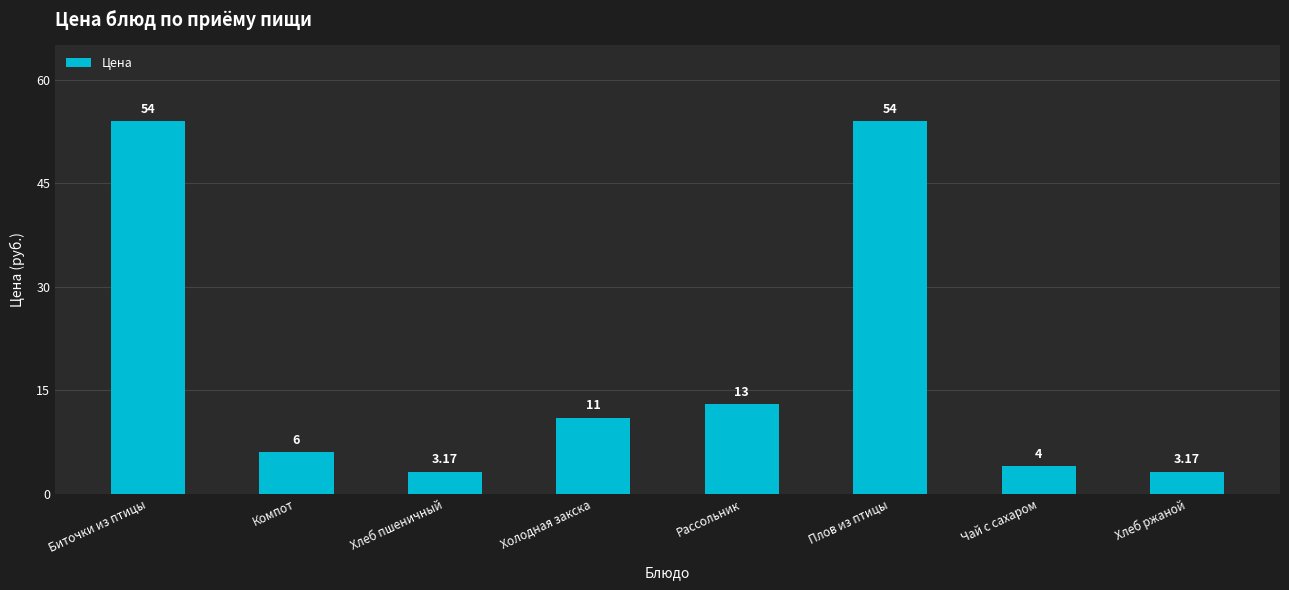

What is the average value?

18.5